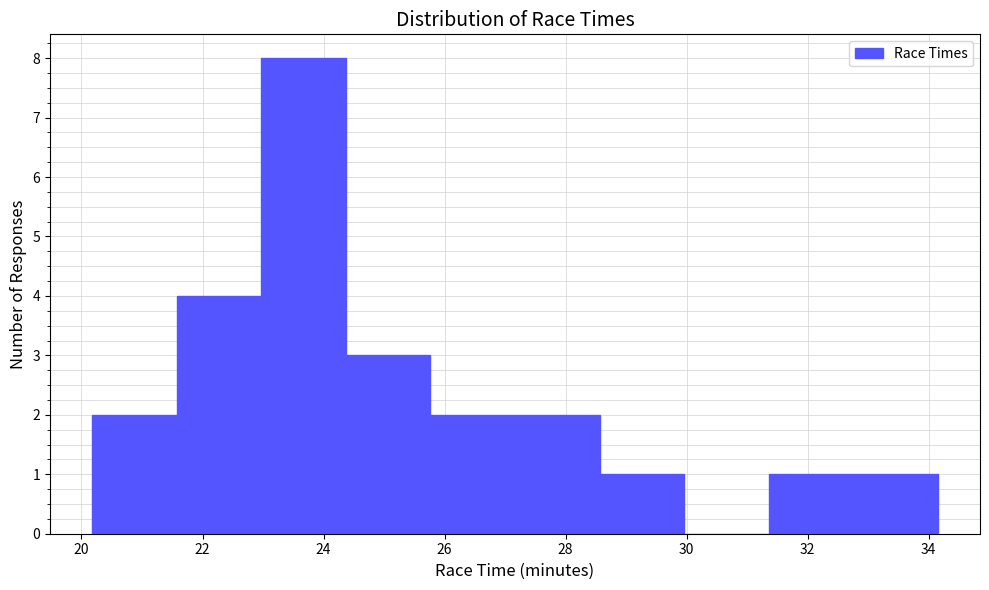

Which range on the x-axis has the tallest bar?

23.0 to 24.4